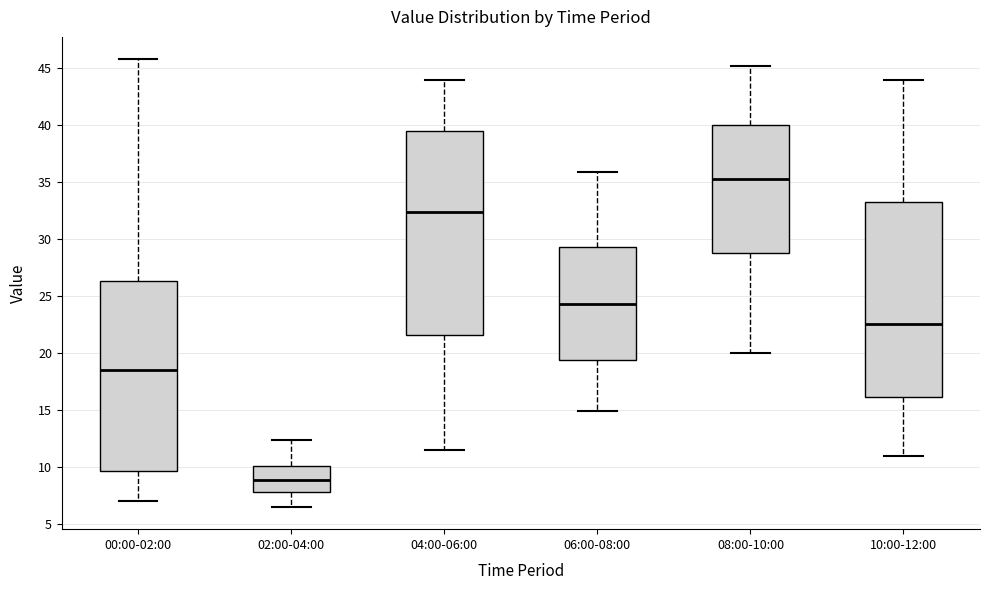

Reading left to right, read every box against the y-axis: the position of its median line, the range the box covers, and the ends of its whiskers. The values are not printed on the chart, so give them approximately, as read against the axis.

00:00-02:00: median 18.5, box 9.5 to 26.5, whiskers 7.0 to 46.0
02:00-04:00: median 9.0, box 8.0 to 10.0, whiskers 6.5 to 12.5
04:00-06:00: median 32.5, box 21.5 to 39.5, whiskers 11.5 to 44.0
06:00-08:00: median 24.5, box 19.5 to 29.5, whiskers 15.0 to 36.0
08:00-10:00: median 35.5, box 29.0 to 40.0, whiskers 20.0 to 45.0
10:00-12:00: median 22.5, box 16.0 to 33.5, whiskers 11.0 to 44.0